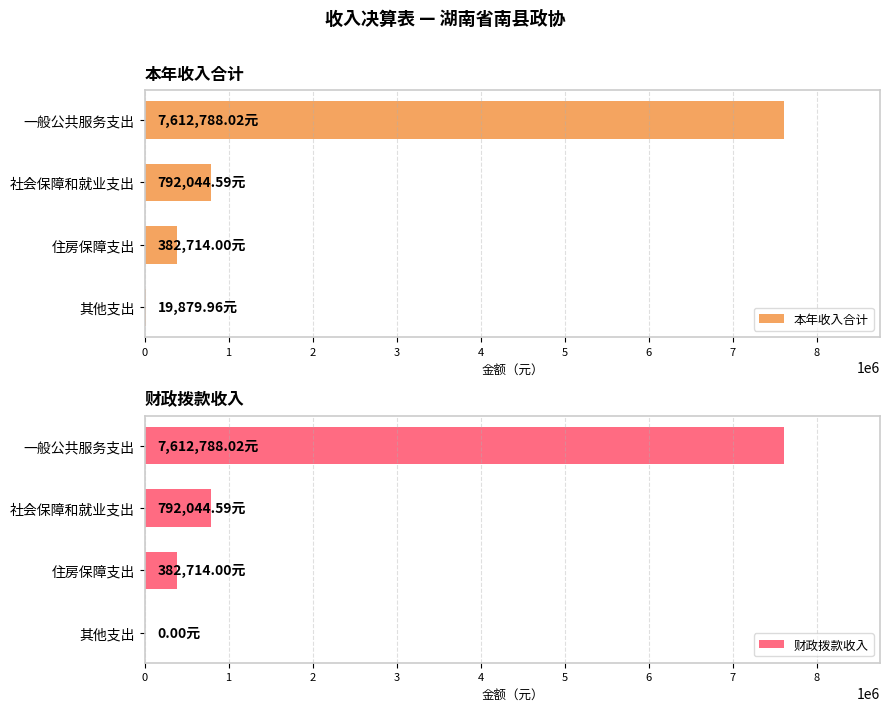

The 本年收入合计 series shows 100095.0 at 住房保障支出. True or false?

False